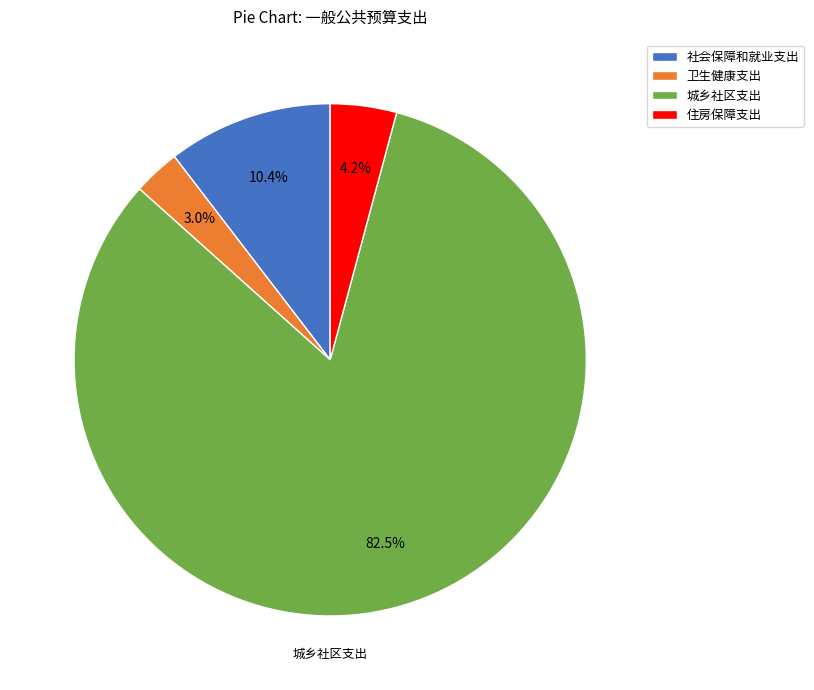

What percentage do 城乡社区支出 and 住房保障支出 together represent?

86.6%